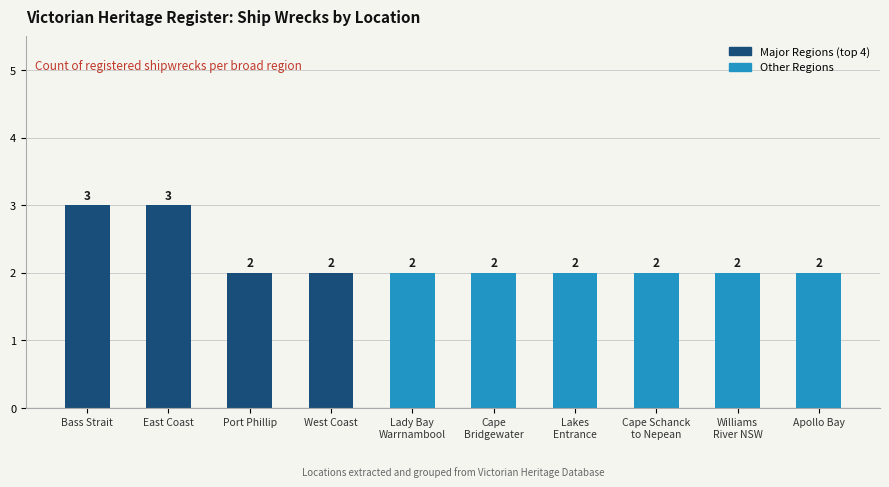

Reading left to right, list all the values displayed in this chart.

Bass Strait=3	East Coast=3	Port Phillip=2	West Coast=2	Lady Bay
Warrnambool=2	Cape
Bridgewater=2	Lakes
Entrance=2	Cape Schanck
to Nepean=2	Williams
River NSW=2	Apollo Bay=2